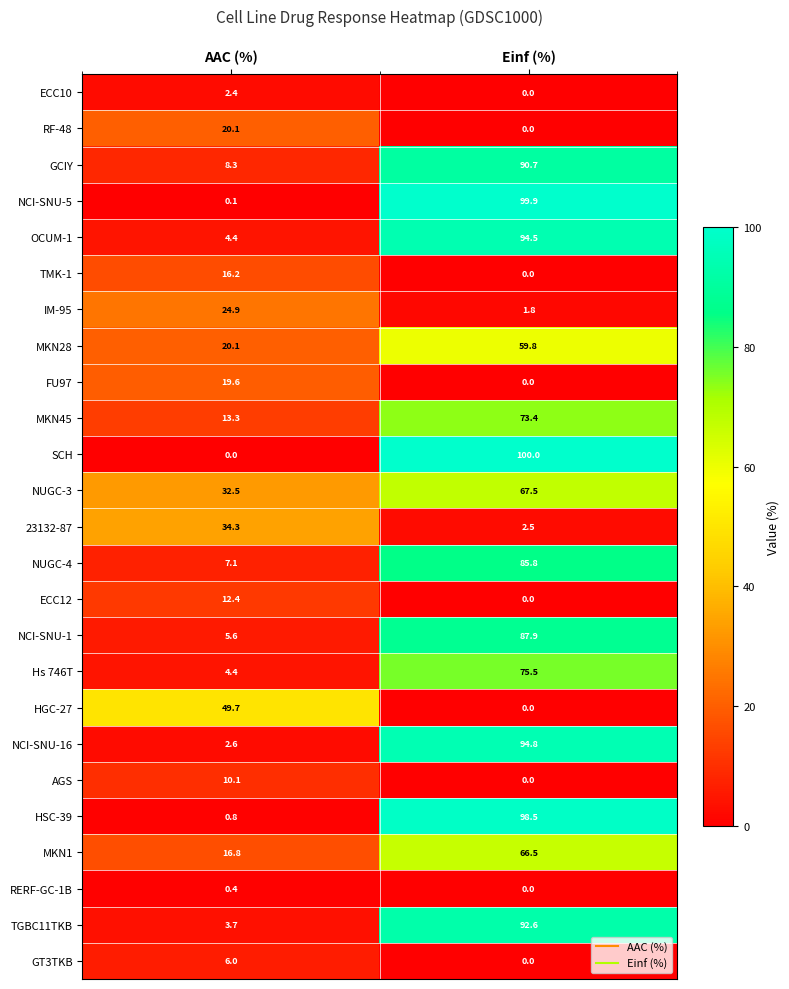

Where is NCI-SNU-16 nearest to the value 48?

AAC (%)